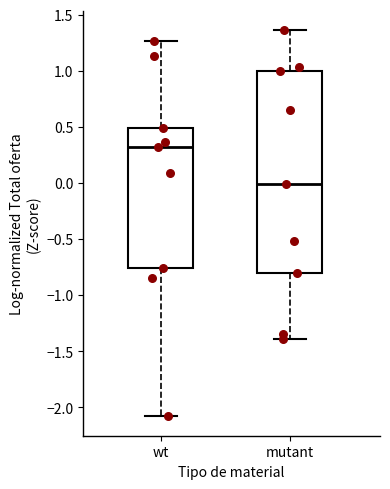

Where does the upper whisker of the box for wt end on the y-axis? The values are not printed on the chart, so give them approximately, as read against the axis.

1.25